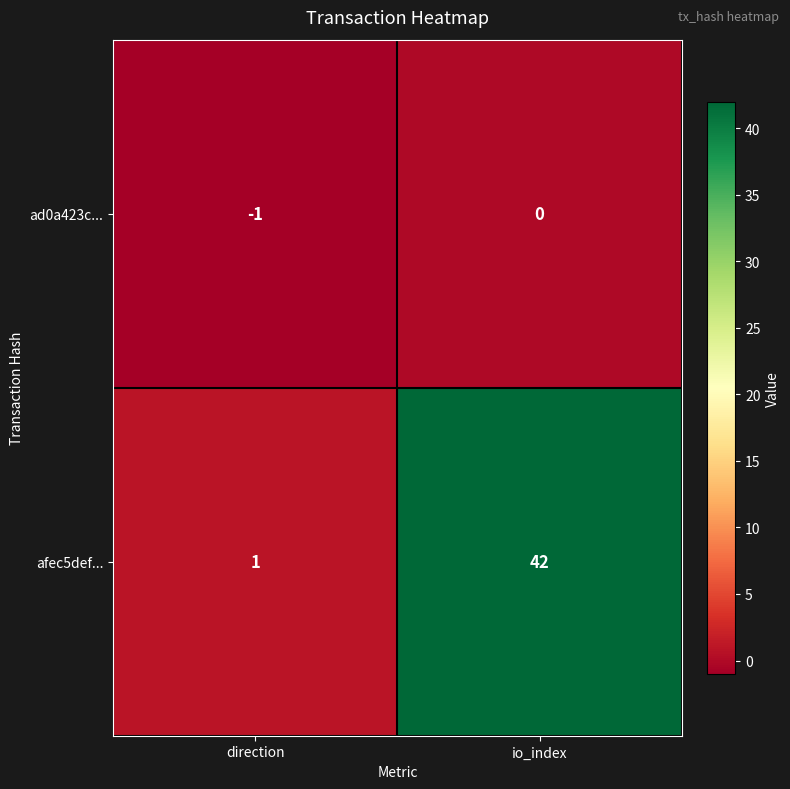

True or false: afec5def... has a value of 1 at direction.

True